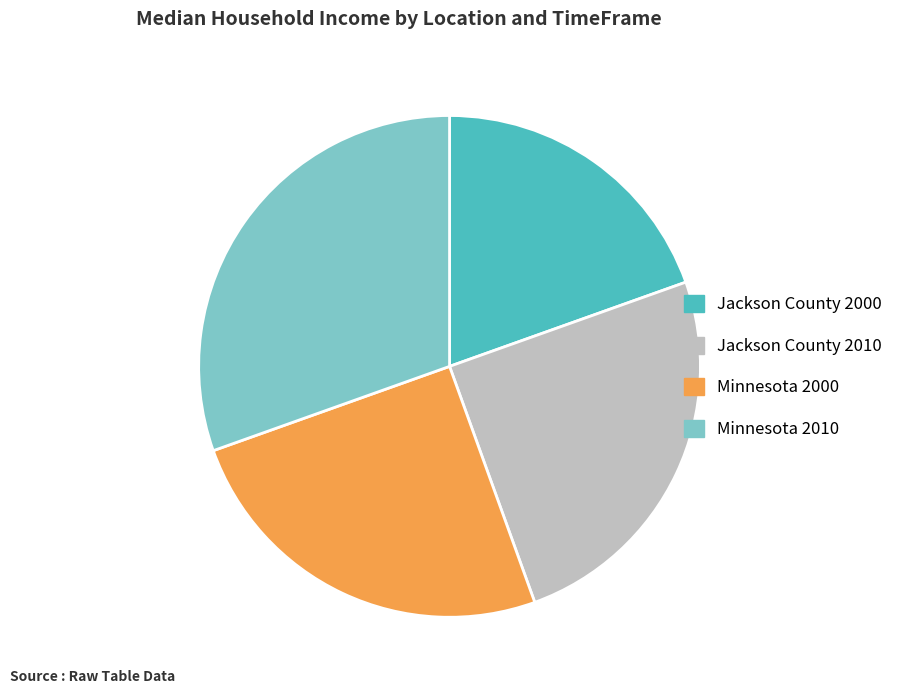

The Jackson County 2010 slice represents 25% of the pie. True or false?

True